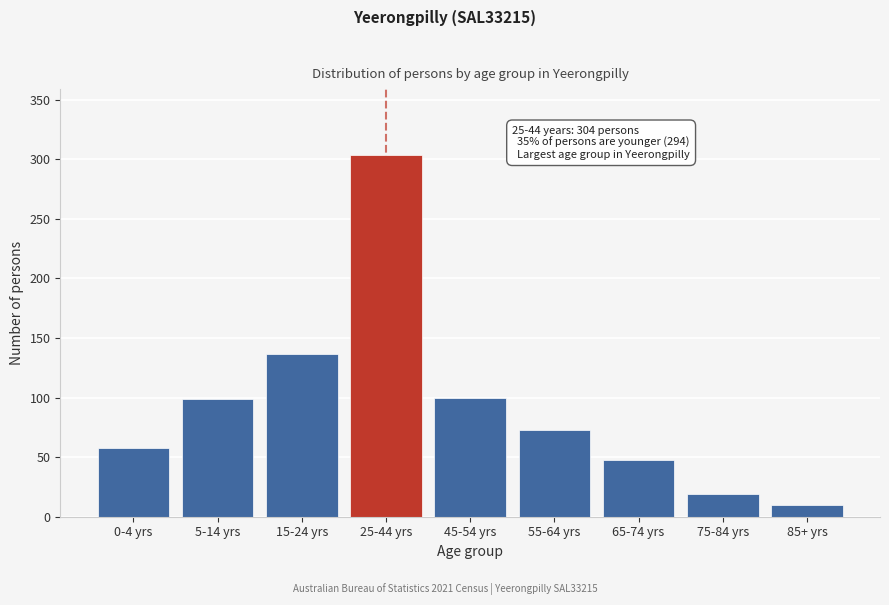

What is the value of the 3rd bar from the left?

137